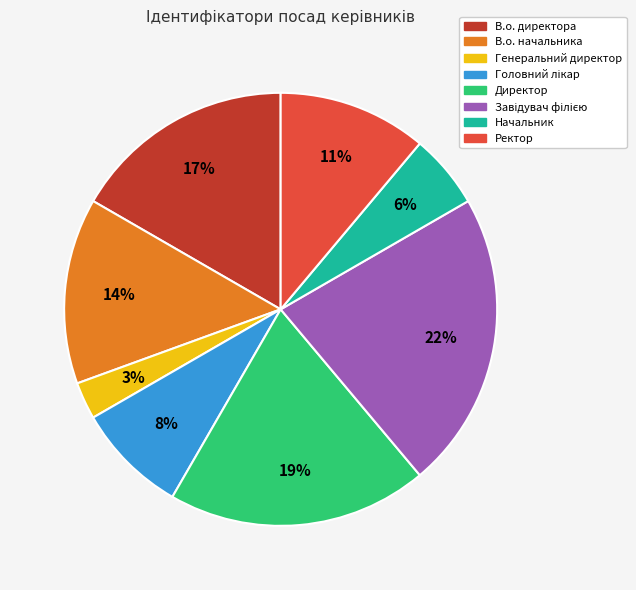

Does Ректор account for over 50% of the chart?

No